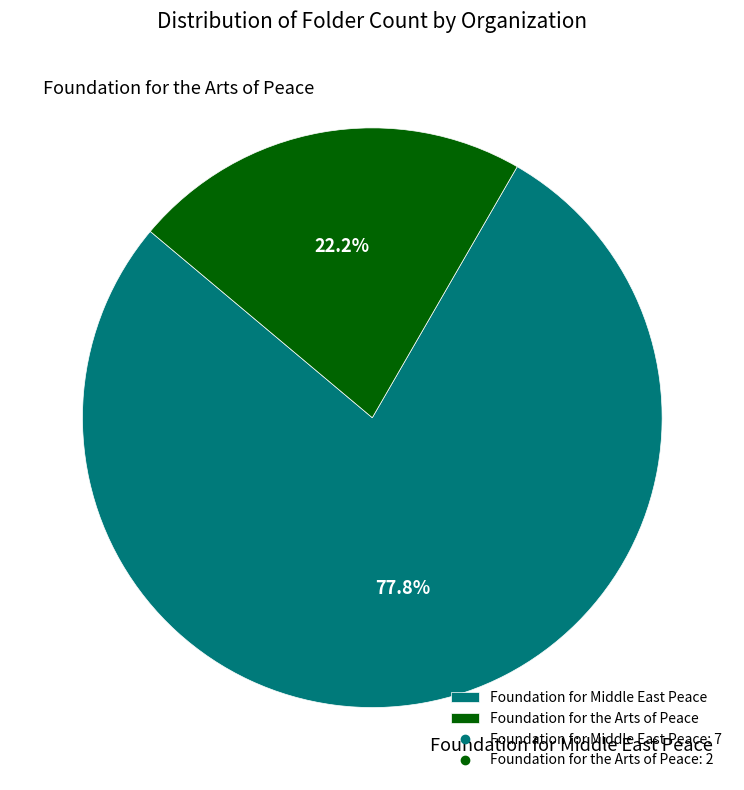

To the nearest percent, what is the average slice percentage?

50%